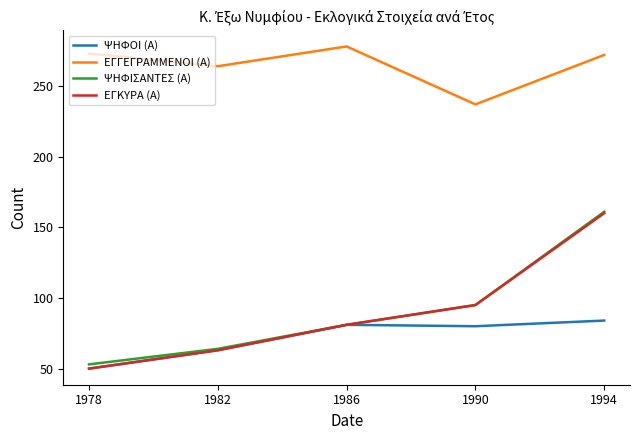

Count the ΨΗΦΙΣΑΝΤΕΣ (Α) values in the range 64 to 95.

3